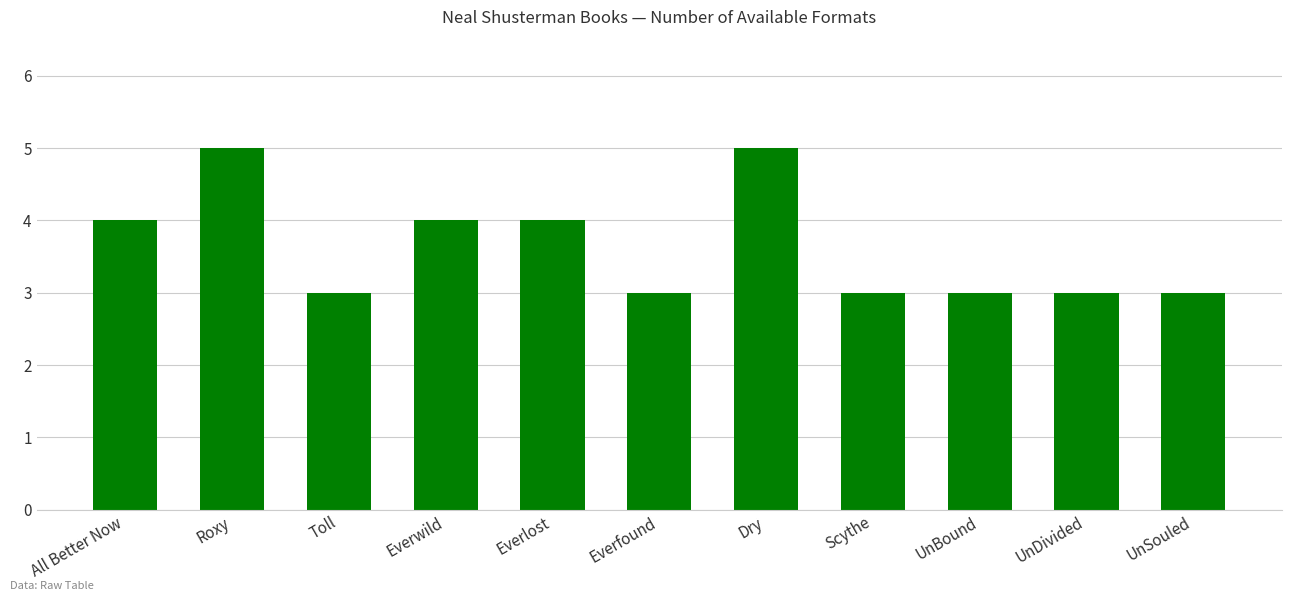

Count the number of data series in this chart.

1